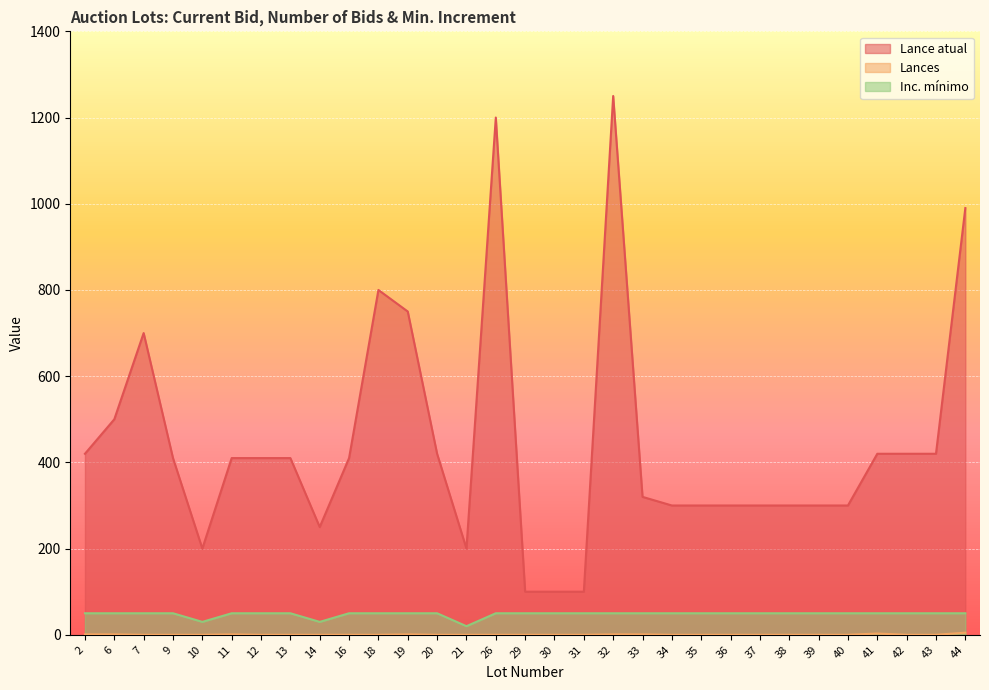

How many lines are shown in the chart?

3